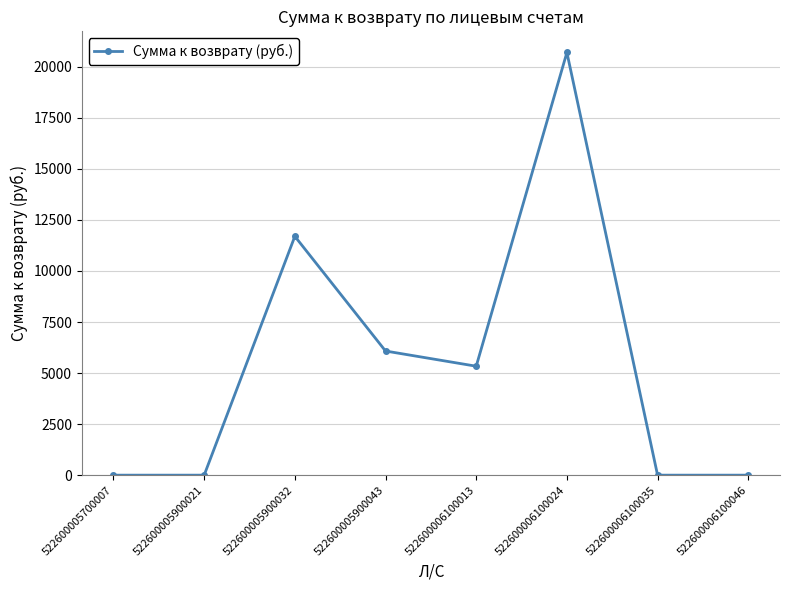

True or false: the data has more than 1 interior local peaks.

True